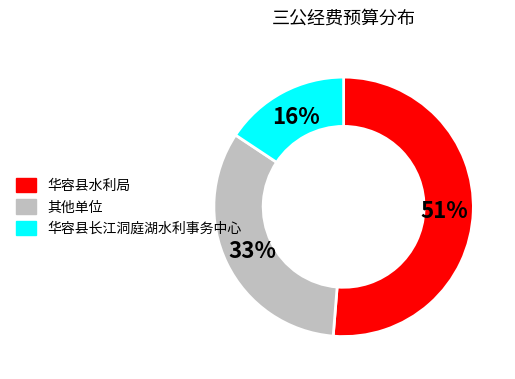

Is there a majority slice in this chart?

Yes